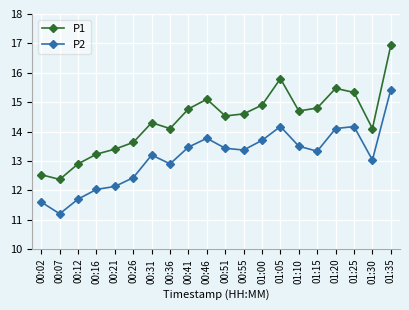

True or false: P1 and P2 cross at least once.

False